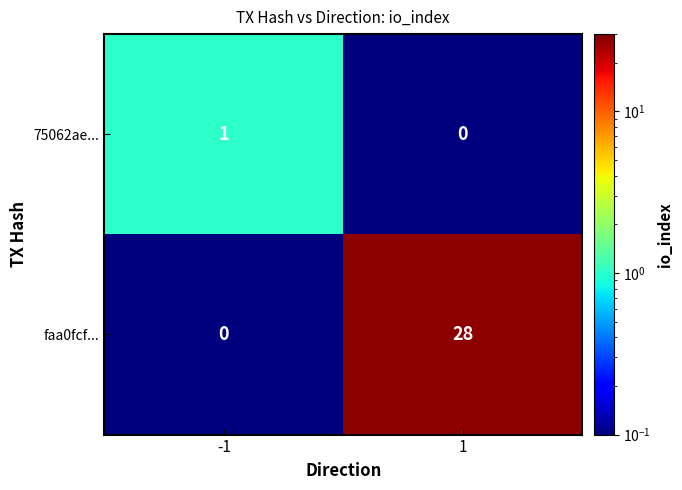

True or false: faa0fcf... has a value of 38 at 1.

False